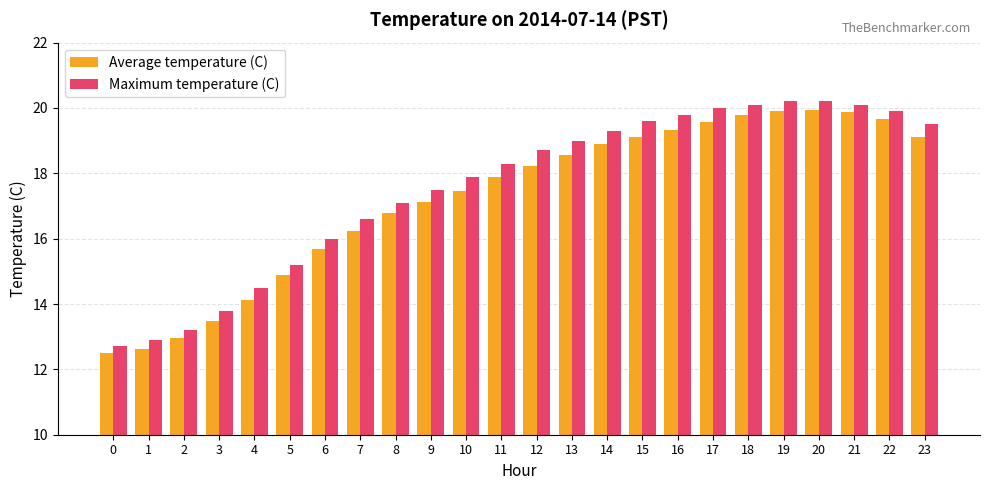

Between 12 and 17, which series saw the biggest shift?

Average temperature (C)